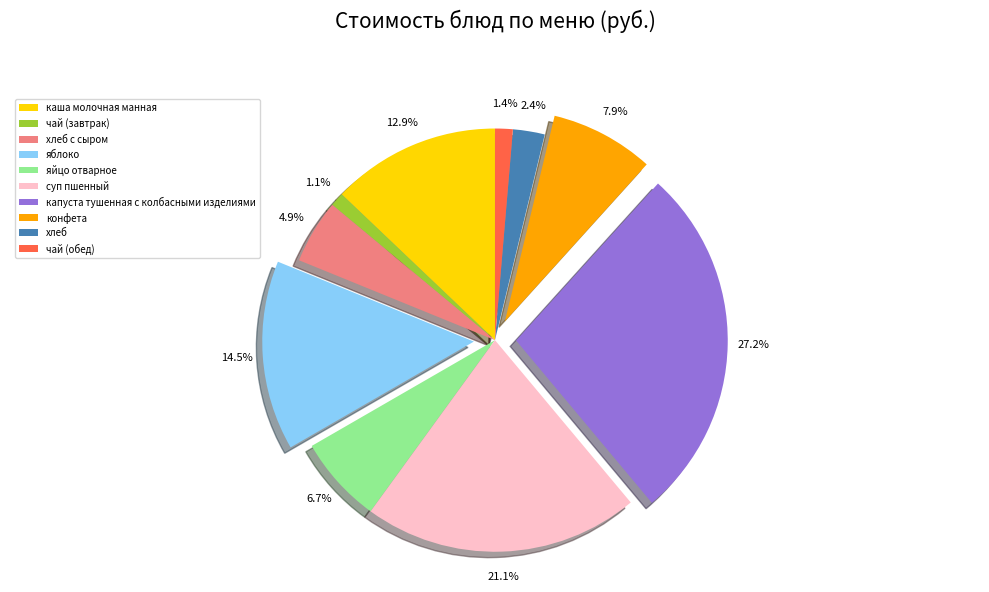

True or false: яйцо отварное accounts for 1% of the total.

False